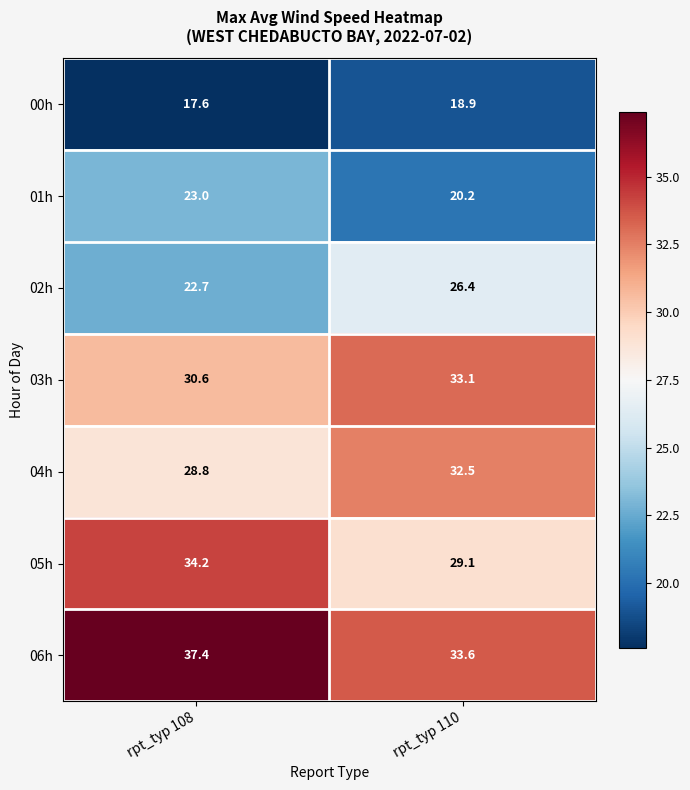

At rpt_typ 108, list the series in order from largest to smallest.

06h, 05h, 03h, 04h, 01h, 02h, 00h